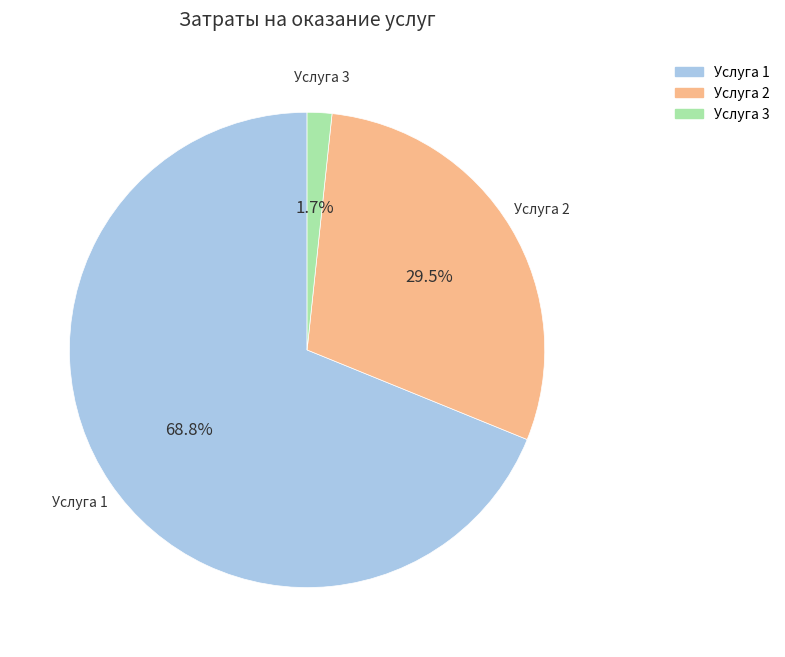

What percentage is NOT represented by Услуга 2?

70.5%